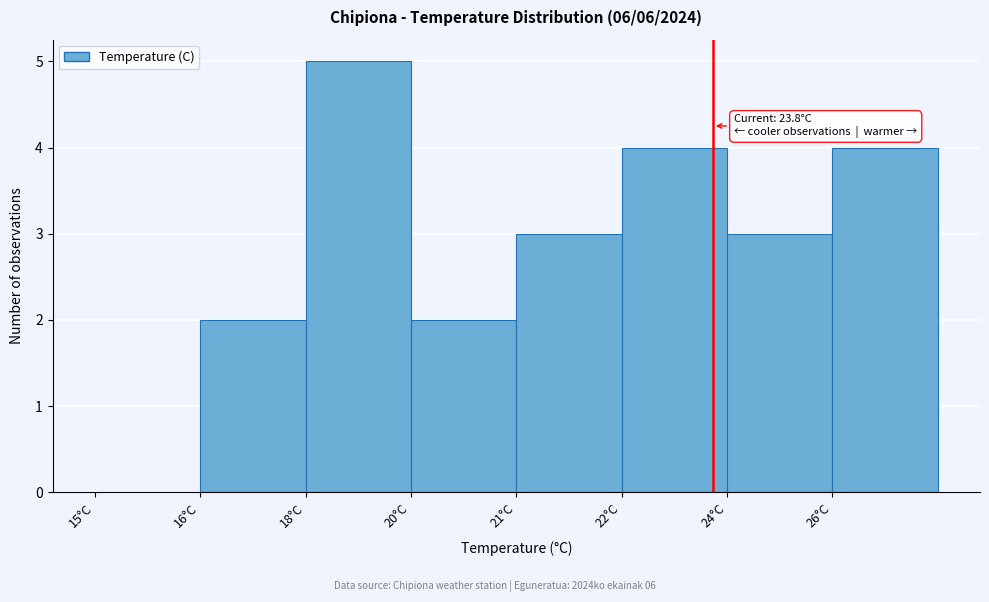

Reading left to right, list all the values displayed in this chart.

15°C=0	16°C=2	18°C=5	20°C=2	21°C=3	22°C=4	24°C=3	26°C=4